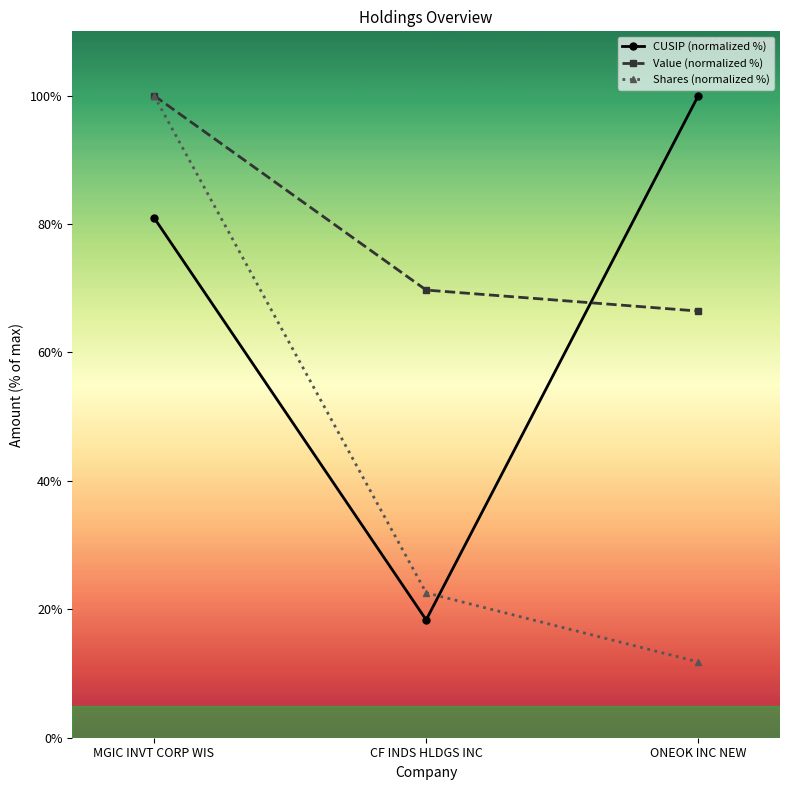

Reading left to right, transcribe all the data shown in this chart.

CUSIP (normalized %): MGIC INVT CORP WIS=81.0	CF INDS HLDGS INC=18.3	ONEOK INC NEW=100.0
Value (normalized %): MGIC INVT CORP WIS=100.0	CF INDS HLDGS INC=69.7	ONEOK INC NEW=66.4
Shares (normalized %): MGIC INVT CORP WIS=100.0	CF INDS HLDGS INC=22.6	ONEOK INC NEW=11.8